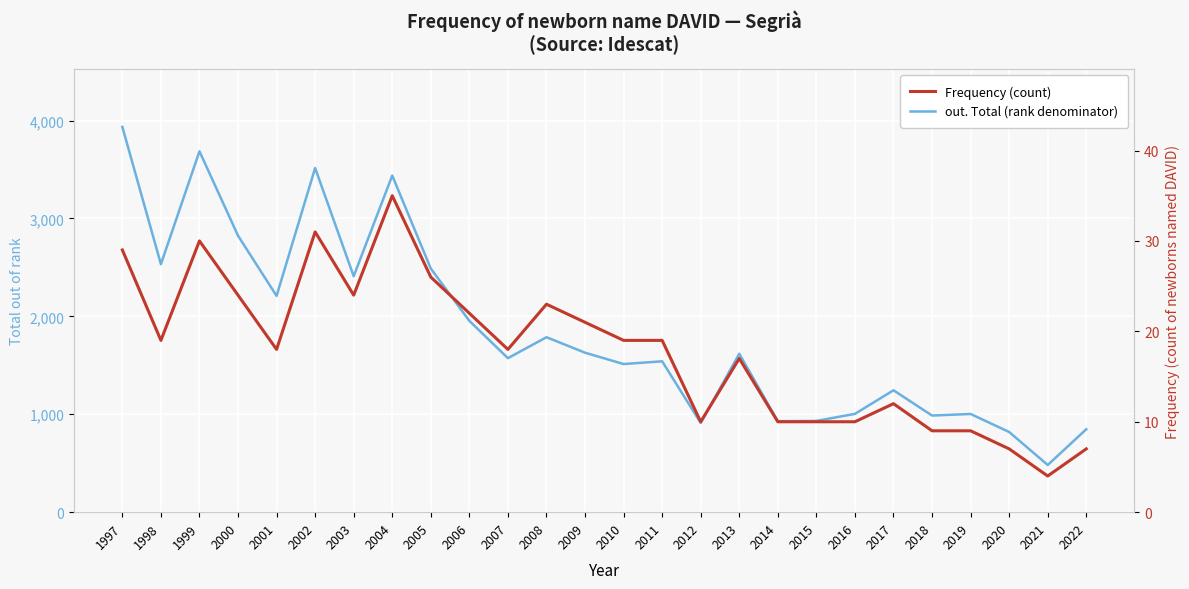

What is the sum of all Frequency (count) values?

463